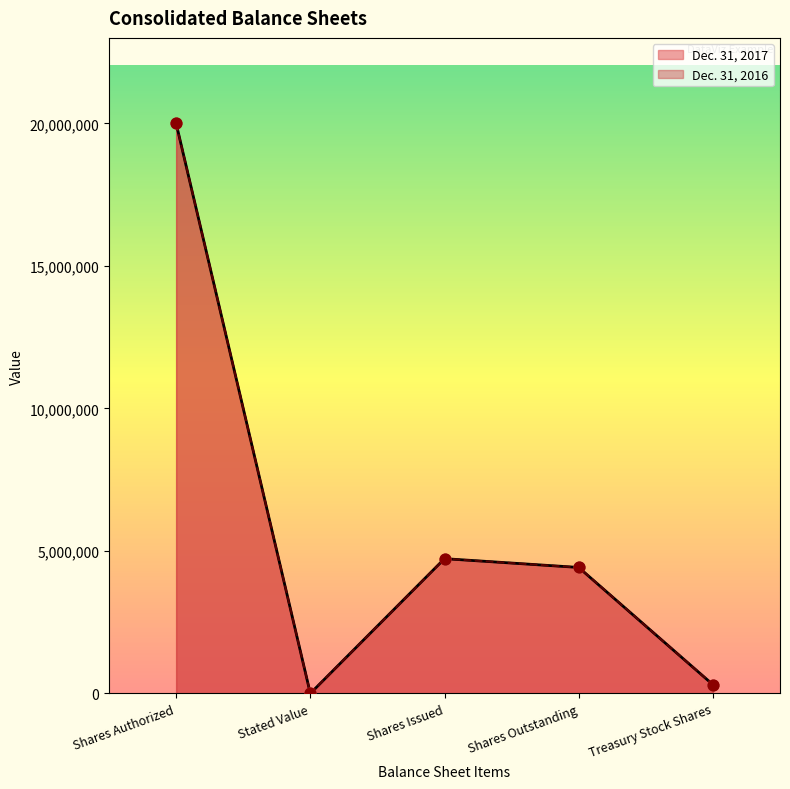

Is the value of Dec. 31, 2017 at Shares Outstanding greater than the value of Dec. 31, 2016 at Shares Outstanding?

No